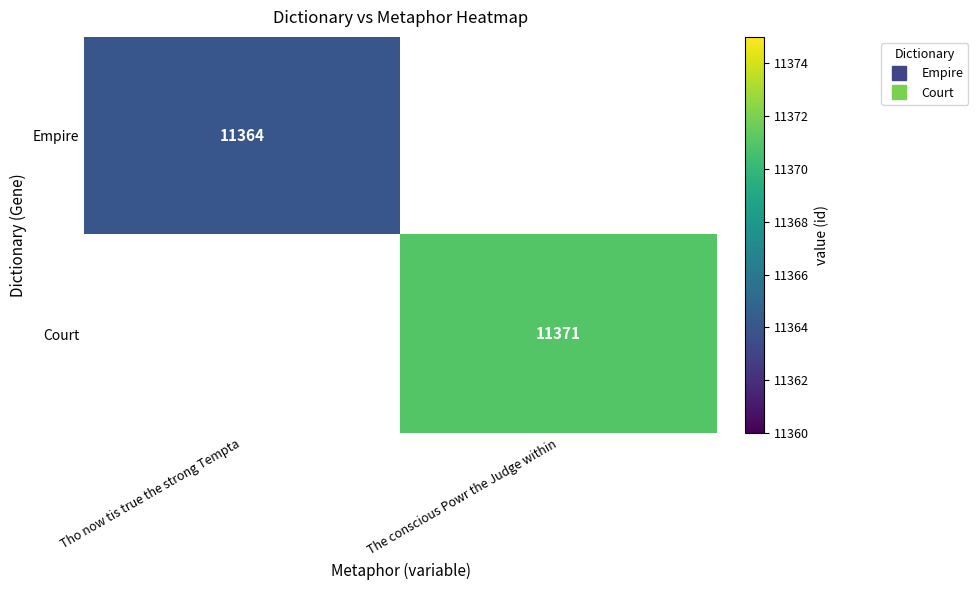

Which has a higher value, The conscious Powr the Judge within or Tho now tis true the strong Tempta?

Tho now tis true the strong Tempta